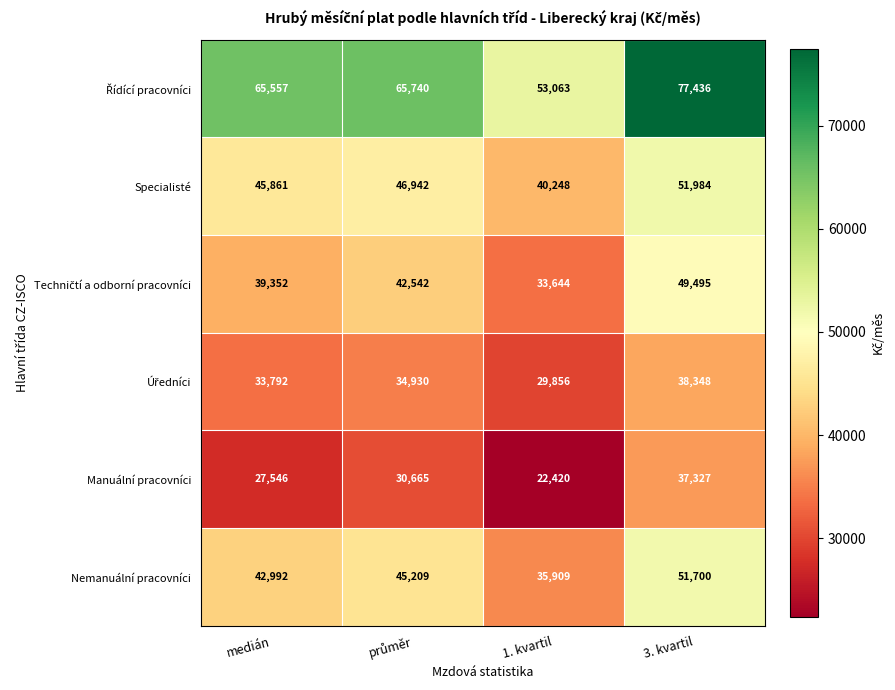

What is the sum of the Specialisté values at 3. kvartil and medián?

97845